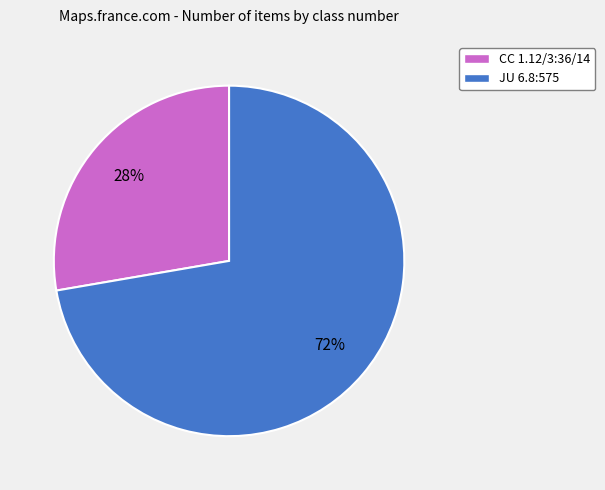

Between CC 1.12/3:36/14 and JU 6.8:575, which is larger?

JU 6.8:575